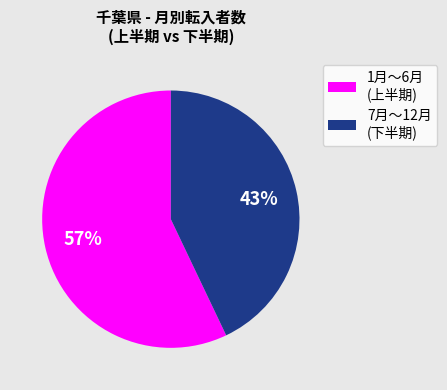

To the nearest percent, what is the average slice percentage?

50%